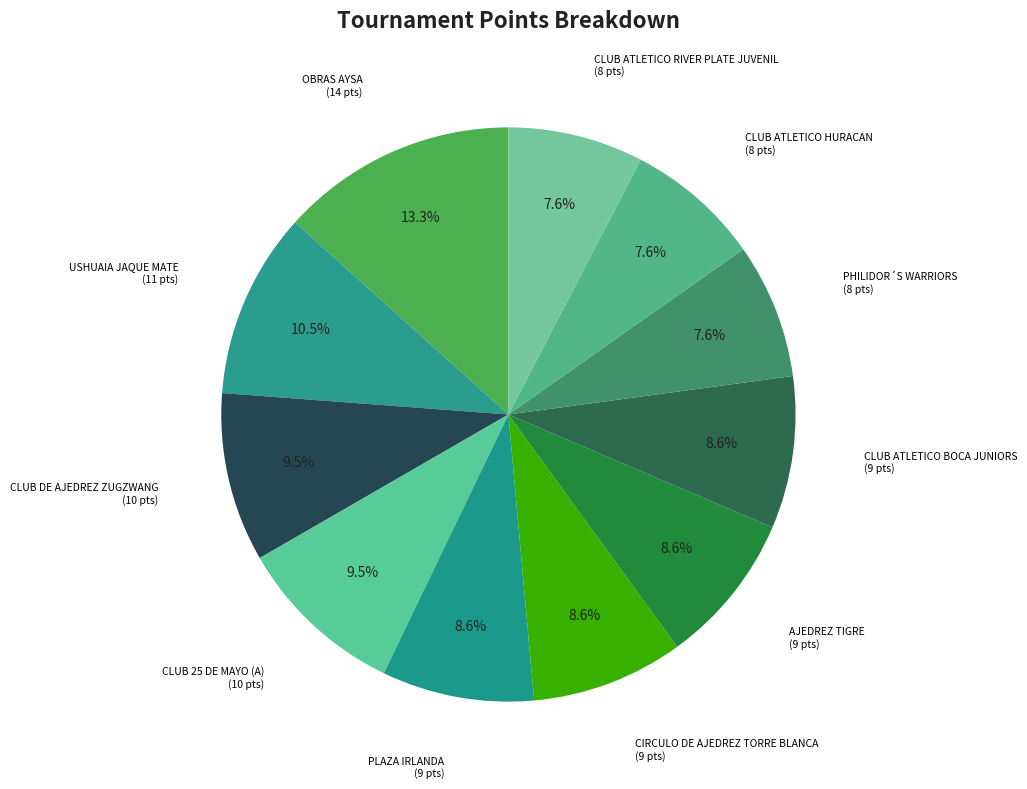

How many slices are in this pie chart?

11